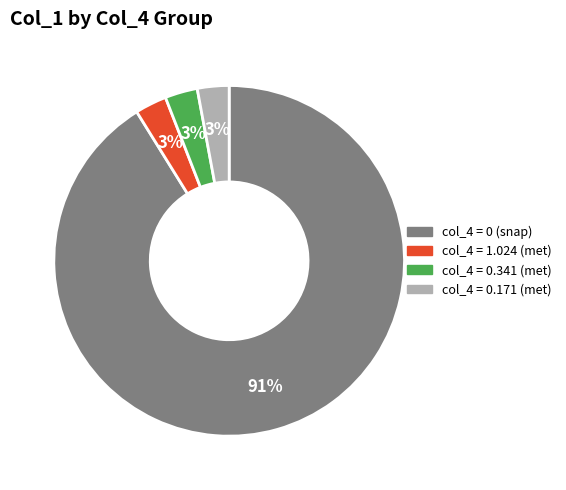

What is the largest slice in the pie chart?

col_4 = 0 (snap)